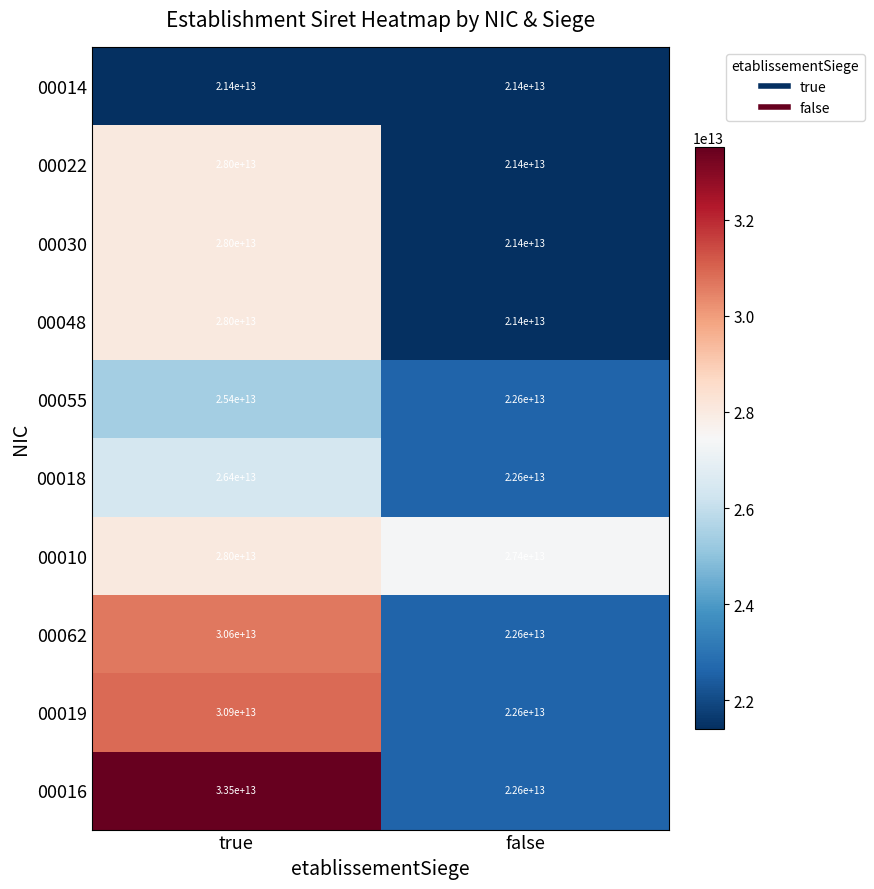

Is it true that 00030 equals 7786325873712 at false?

False